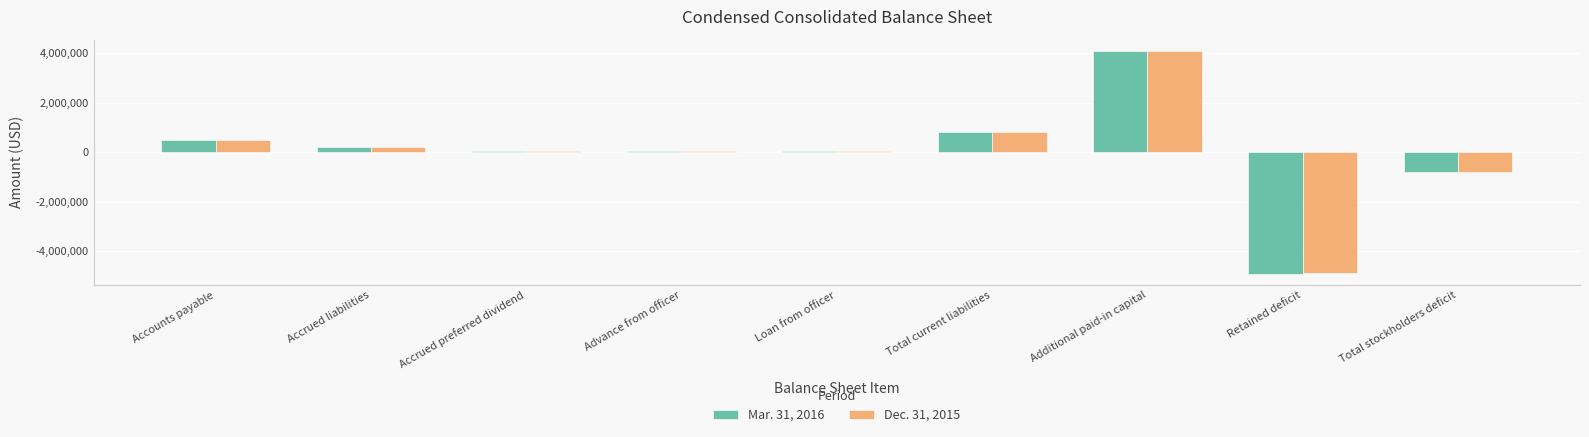

Are the bars horizontal?

No